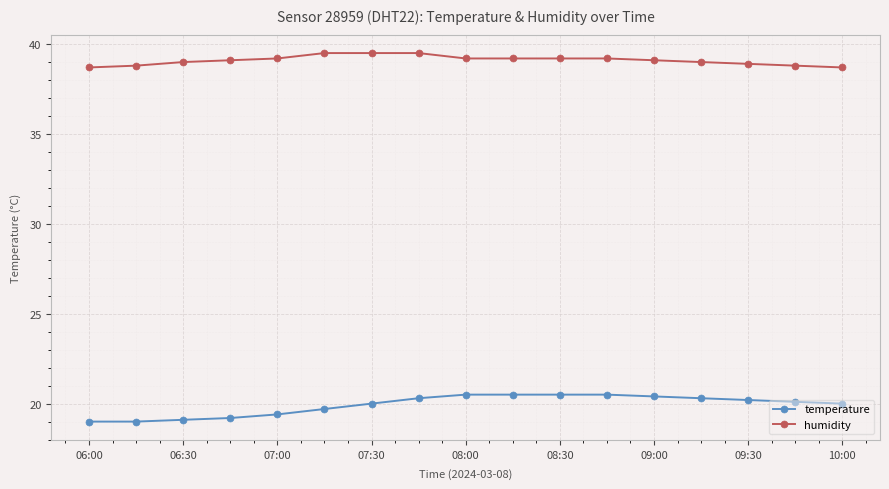

At how many categories does at least one series exceed 34?

17